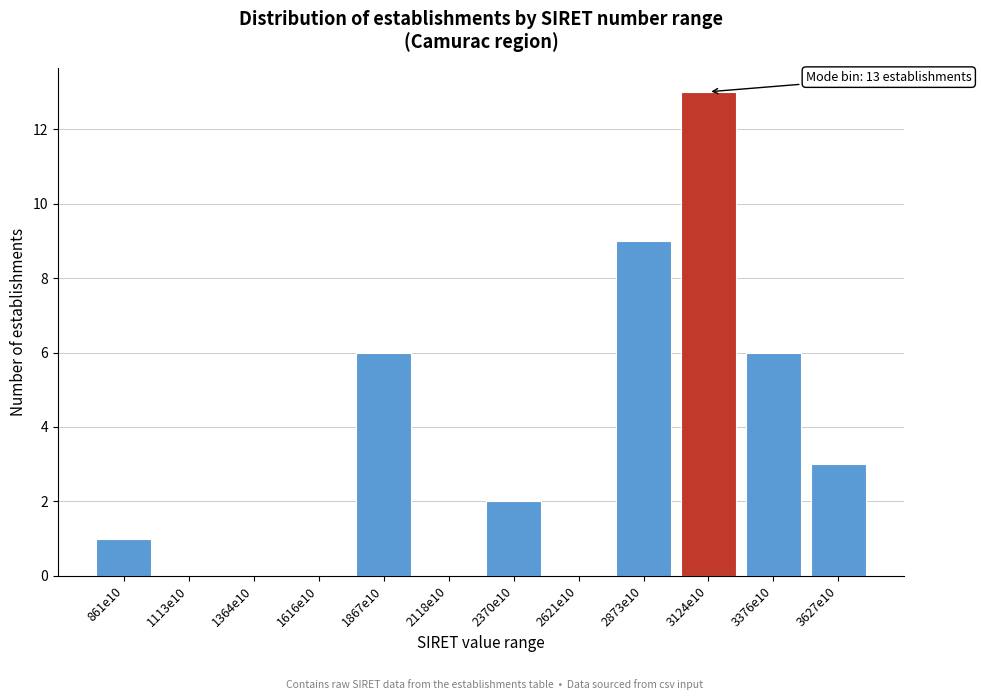

Reading left to right, extract all data points from this chart.

861e10=1	1113e10=0	1364e10=0	1616e10=0	1867e10=6	2118e10=0	2370e10=2	2621e10=0	2873e10=9	3124e10=13	3376e10=6	3627e10=3